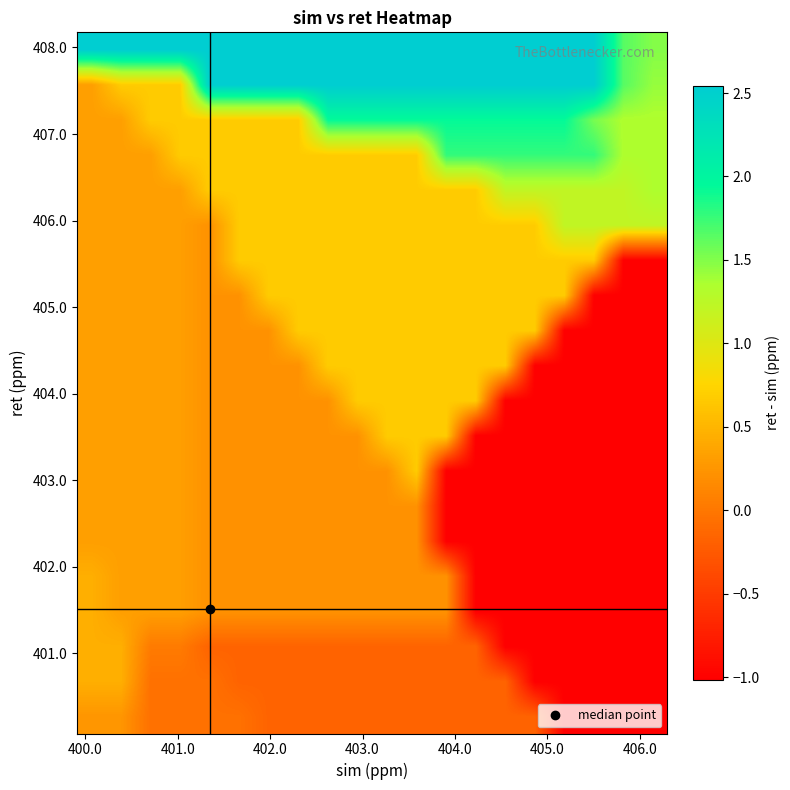

What is the minimum value shown in the chart?

-1.0